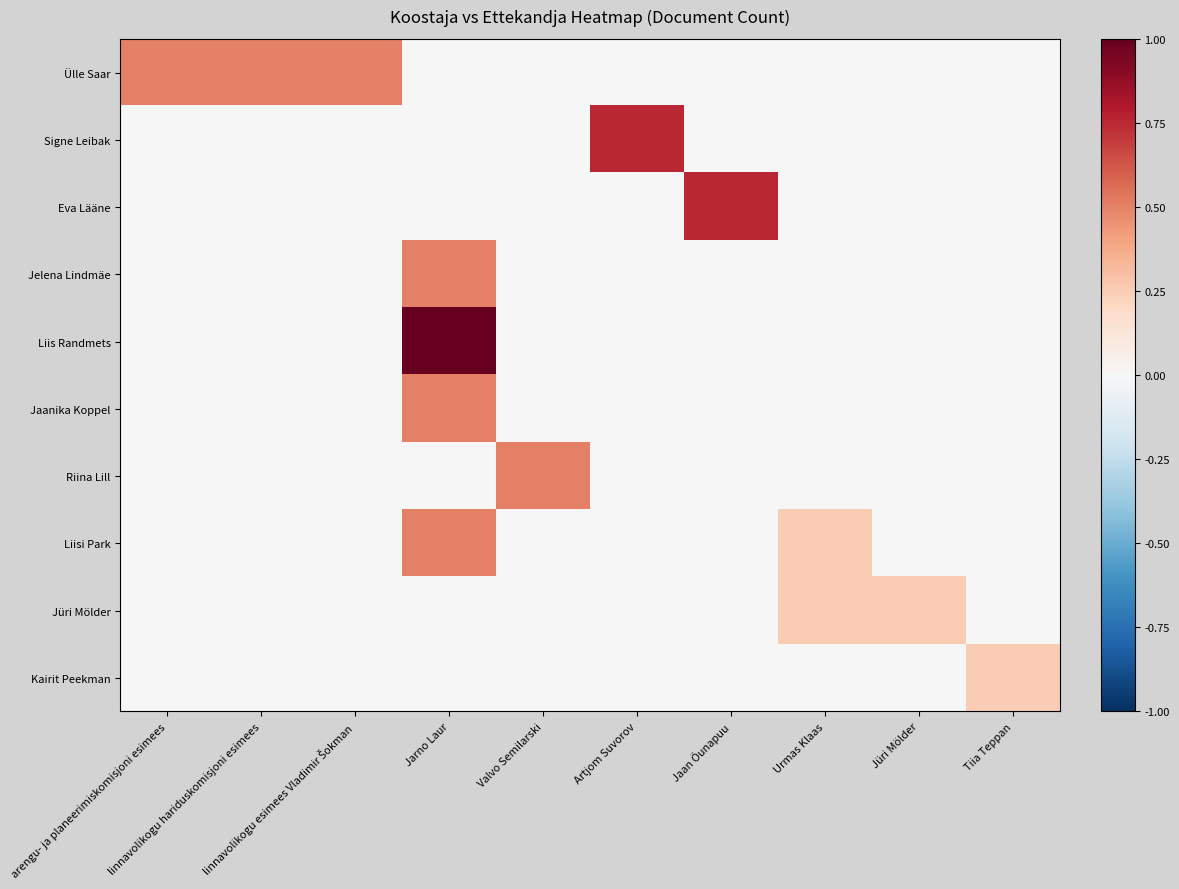

How many distinct data groups are displayed?

10